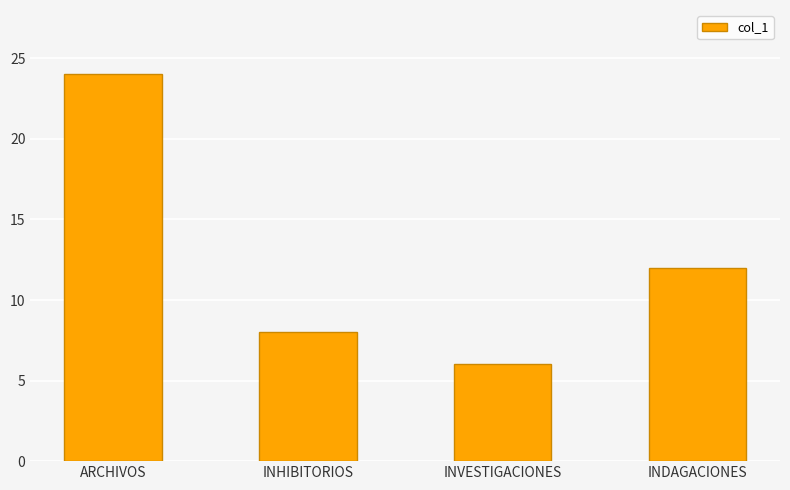

How many distinct data groups are displayed?

1